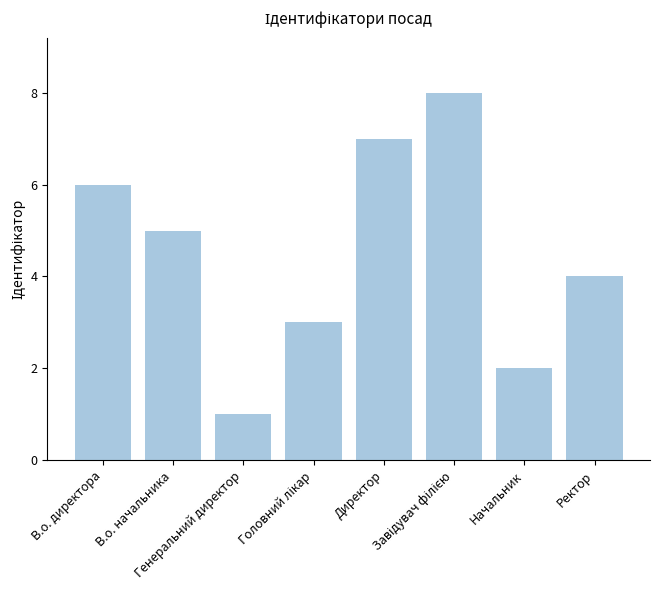

How many bars are there in total?

8